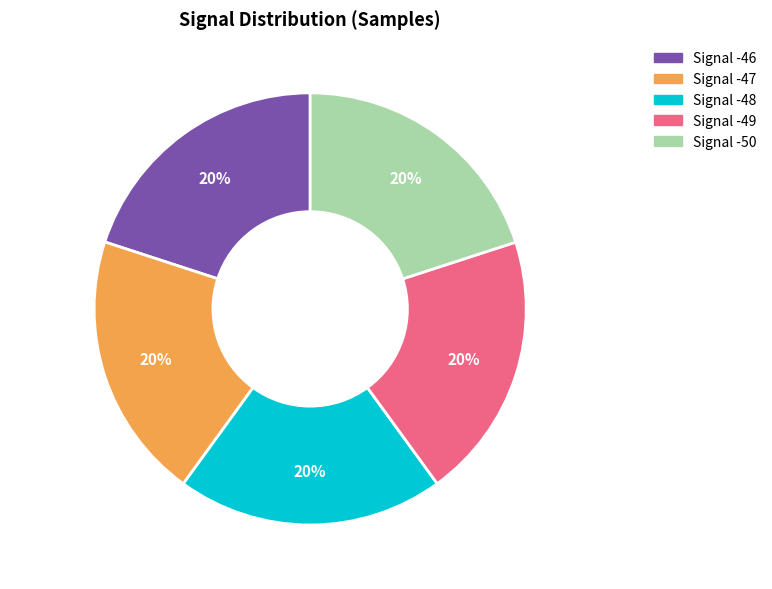

Does any single category account for the majority?

No